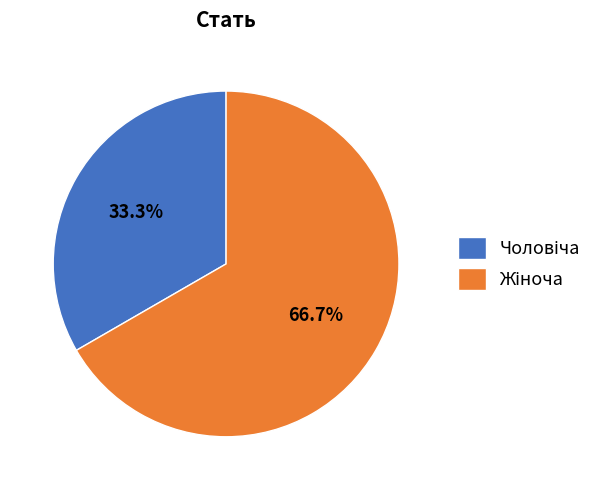

Is there a majority slice in this chart?

Yes